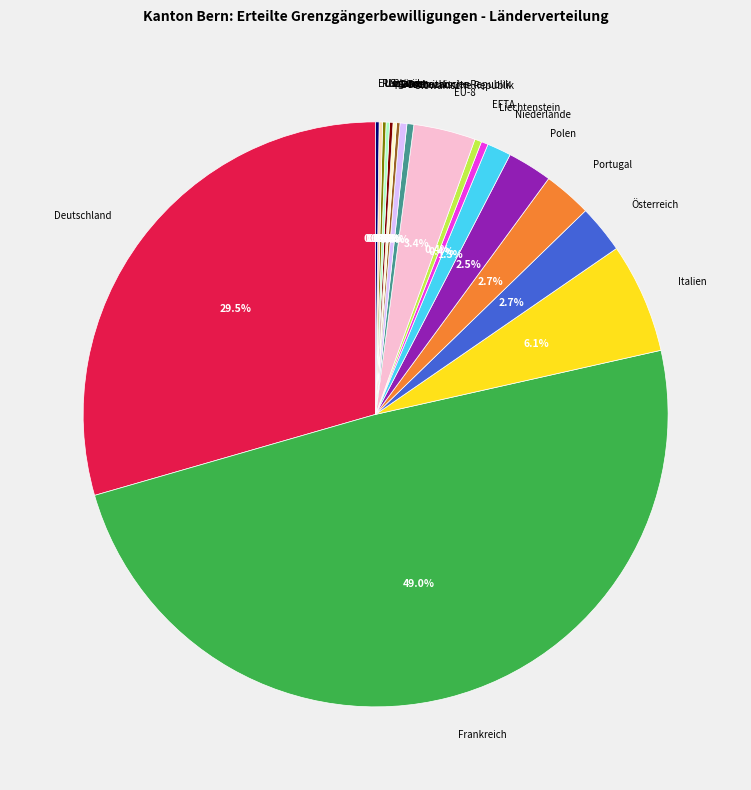

Is Österreich the majority of the pie?

No